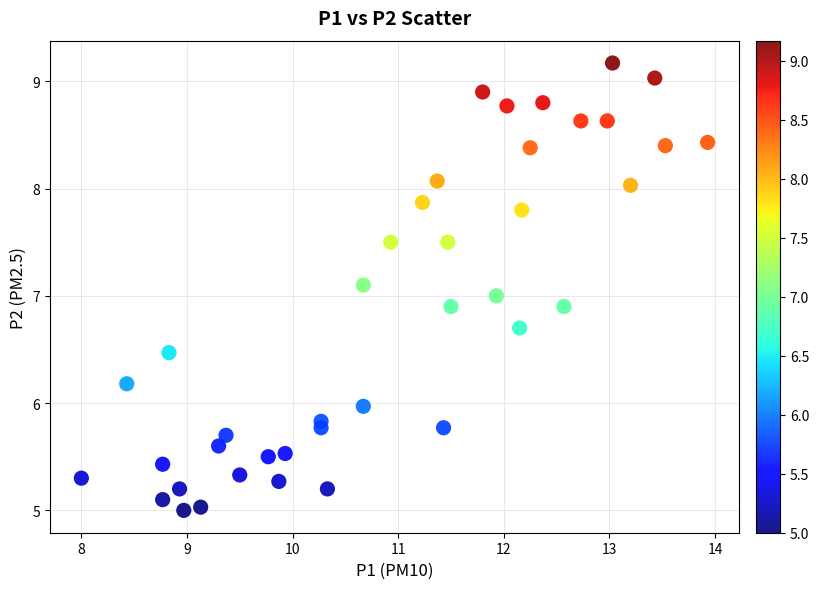

What is the range of X values (max minus min)?

5.9